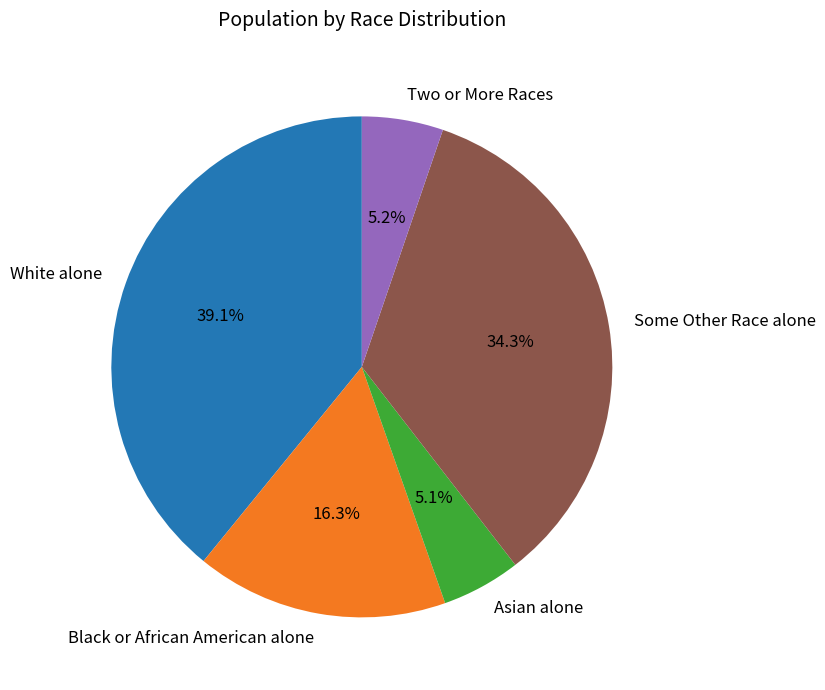

How many slices are in this pie chart?

5